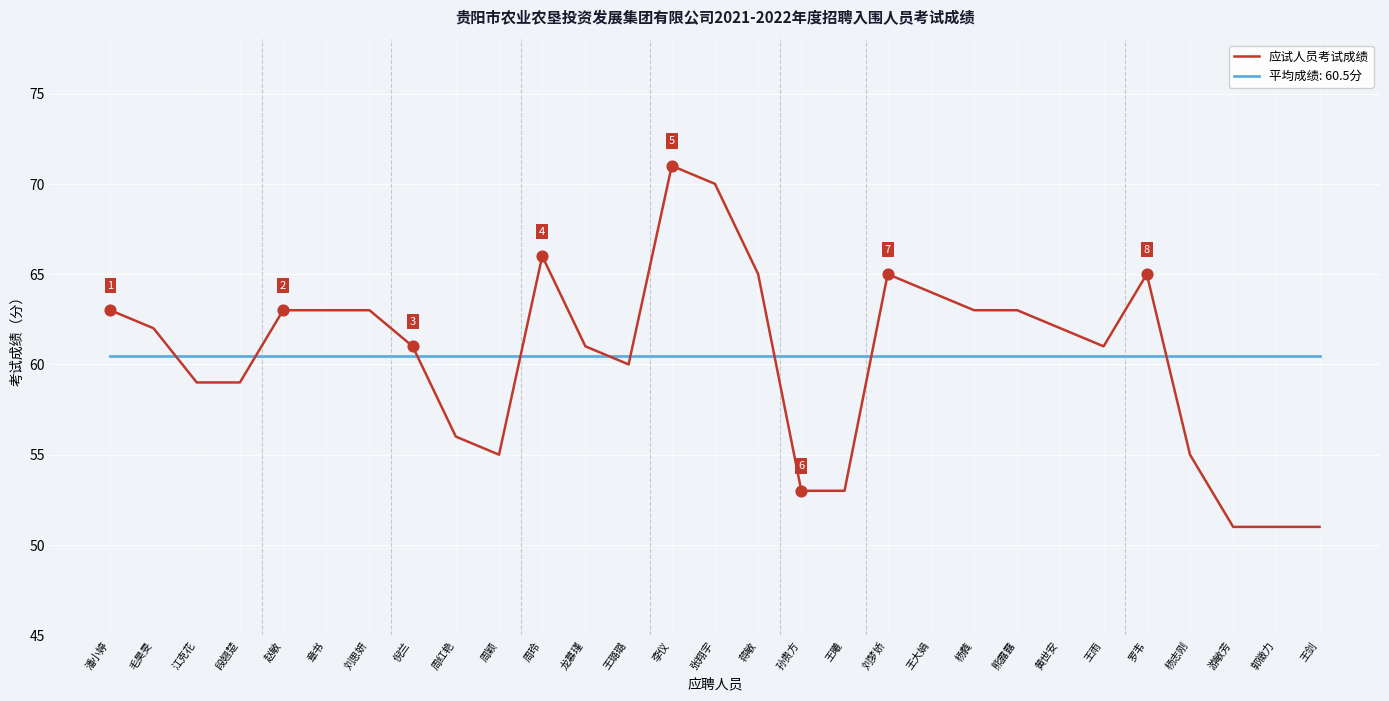

What is the spread (max minus min) of values at 王剑?

9.5